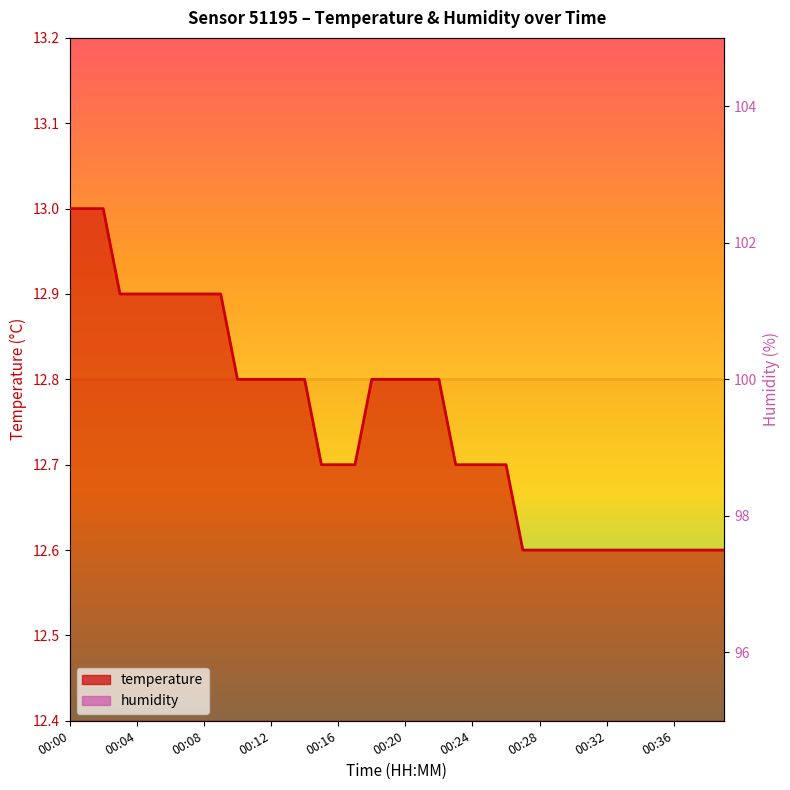

What is the value of the 34th point from the left?

12.6